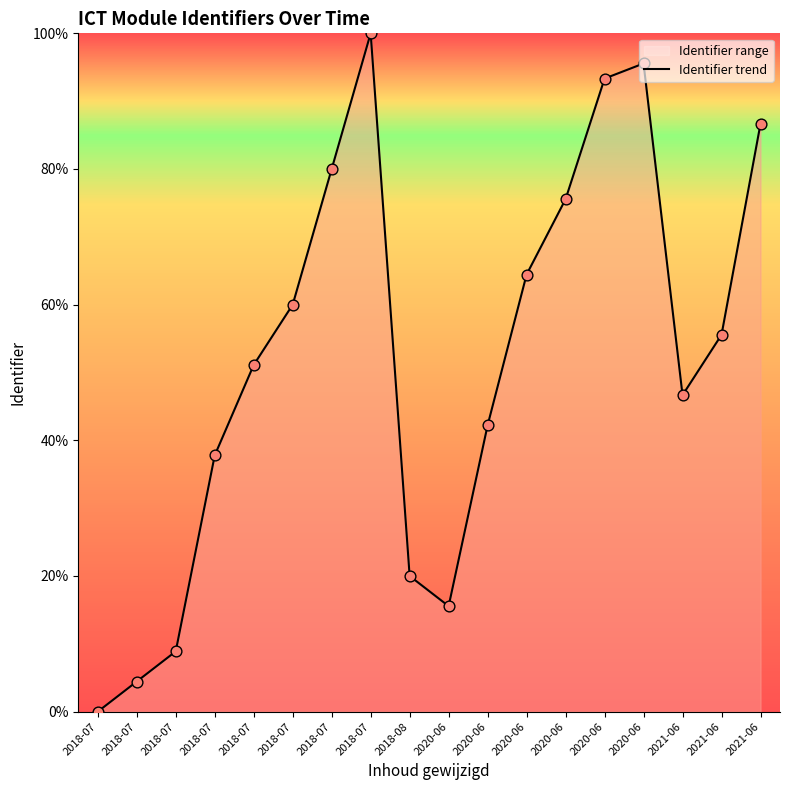

What is the change in value from 2018-08 to 2021-06?

+66.7